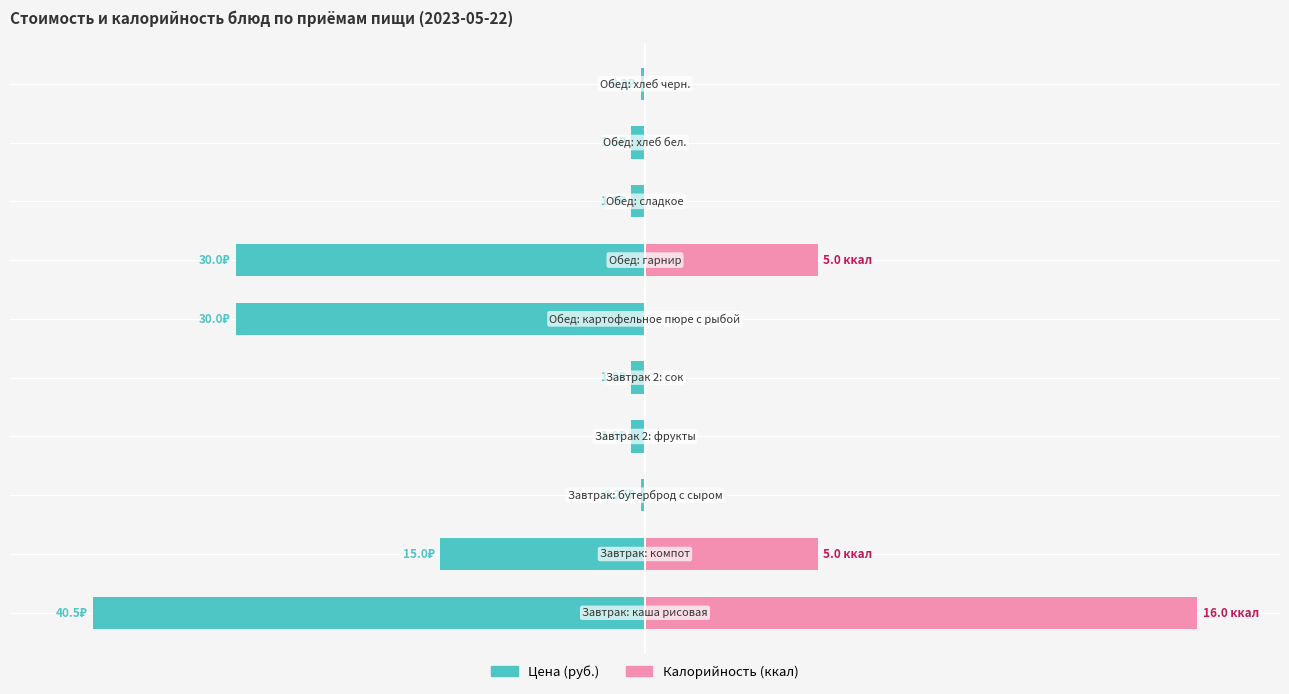

True or false: Цена (руб.) has a value of -17.3 at 1.

False